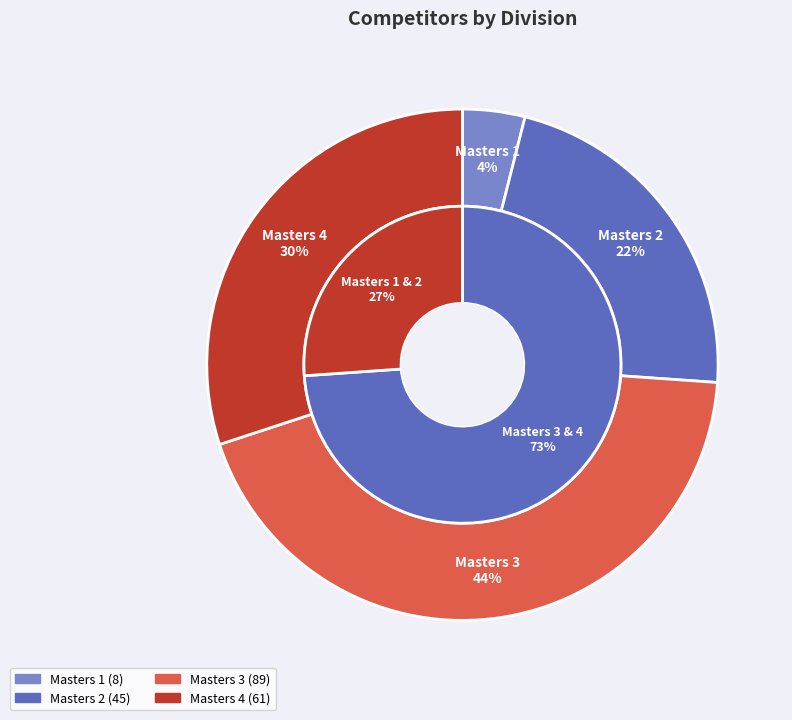

Is it true that Masters 1 is 1% of the pie?

False